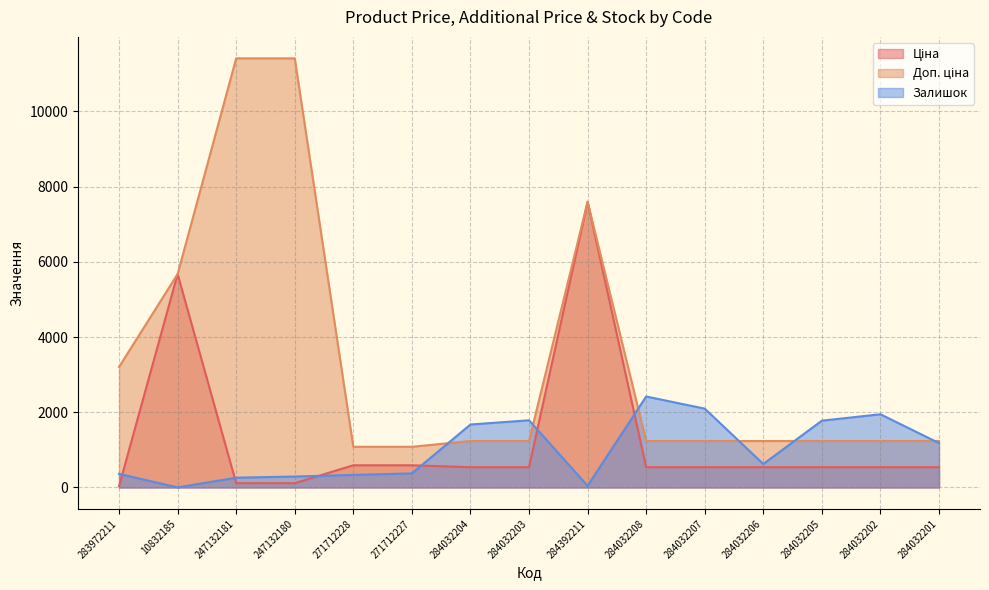

Which series has the largest range (max minus min)?

Доп. ціна